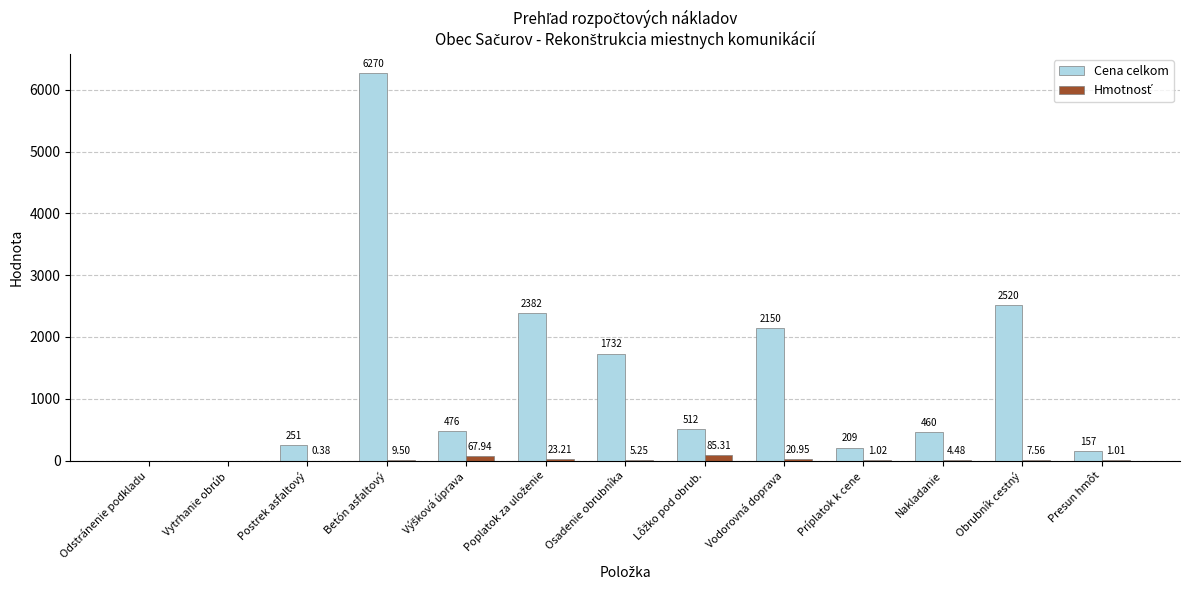

Does the chart contain stacked bars?

No